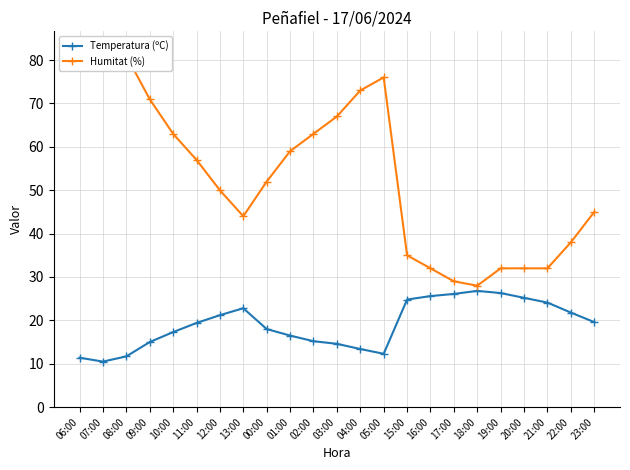

Which has a higher value, 16:00 or 07:00?

16:00